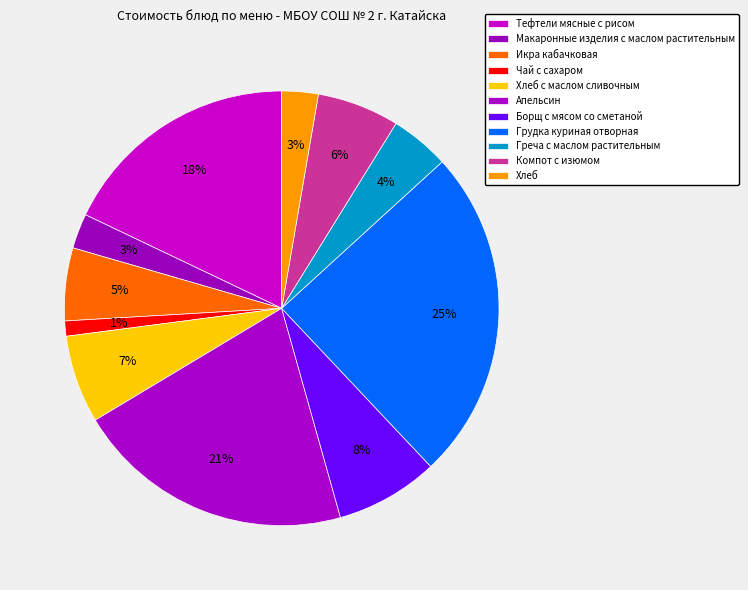

Count the number of slices in the pie.

11